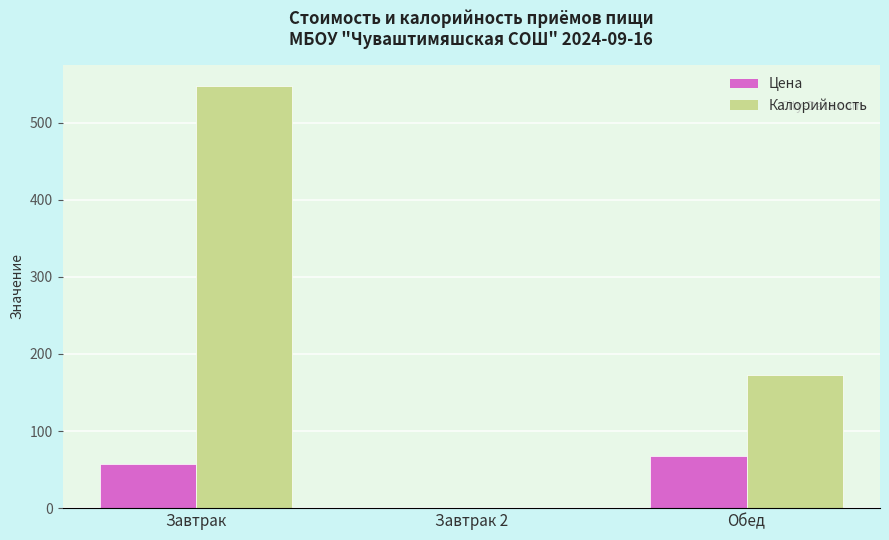

How many values in Цена are above zero?

2